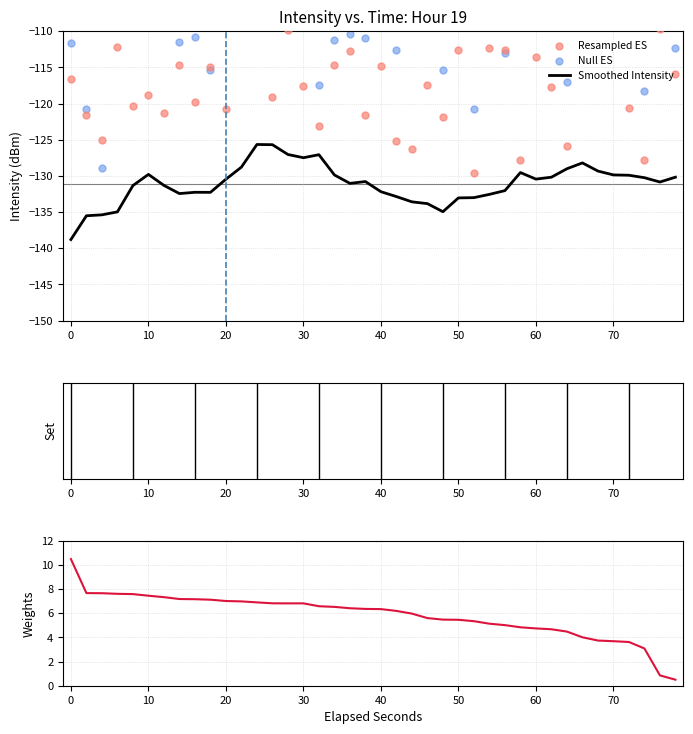

The Smoothed Intensity series shows -226.4 at 50. True or false?

False